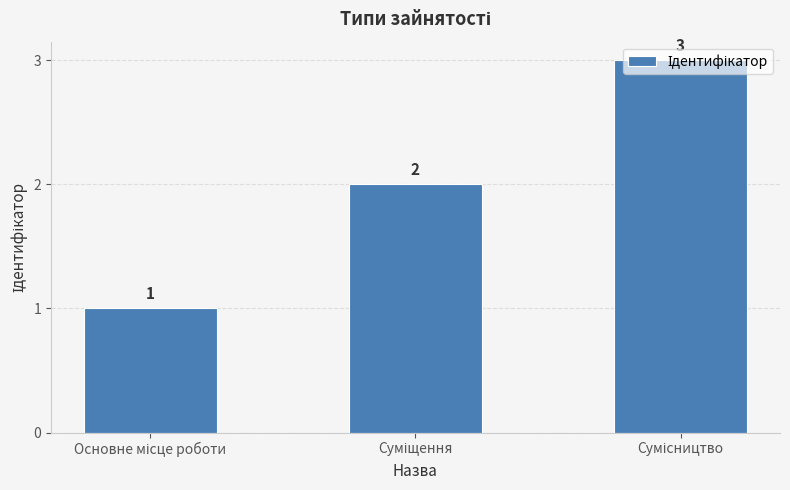

What is the greatest value displayed?

3